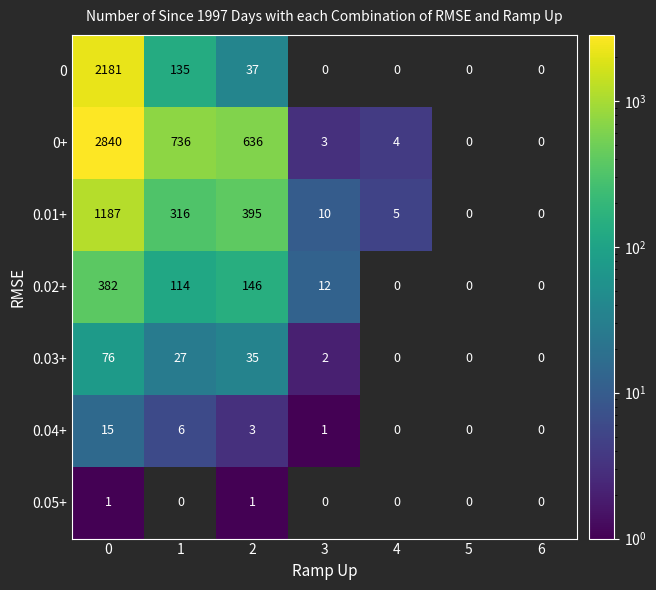

Count the number of categories in the chart.

7